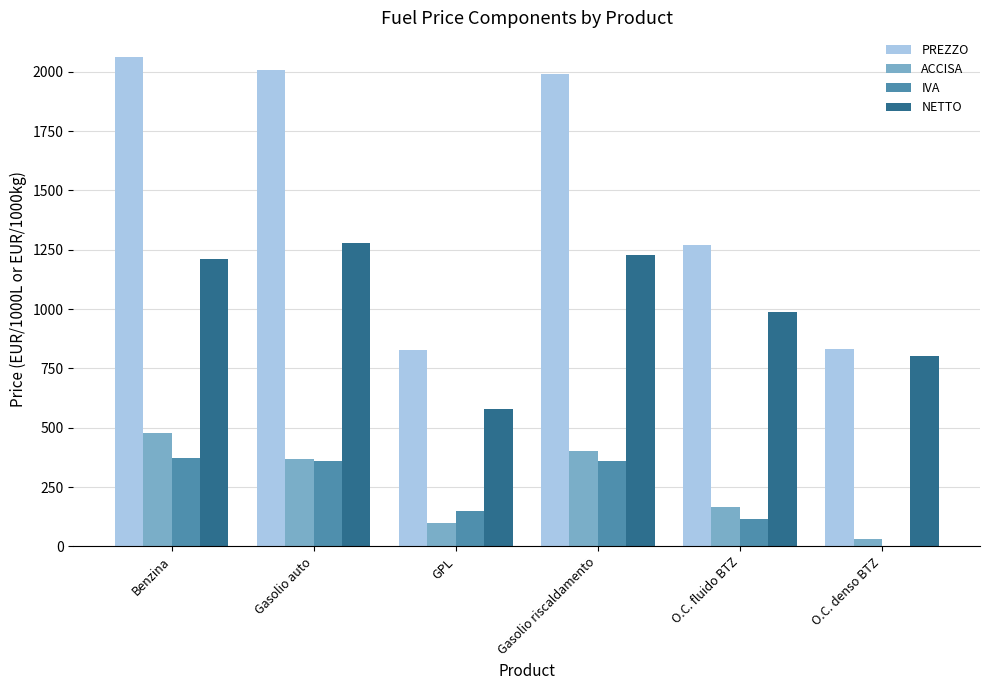

At which category does the chart reach its peak across all series?

Benzina